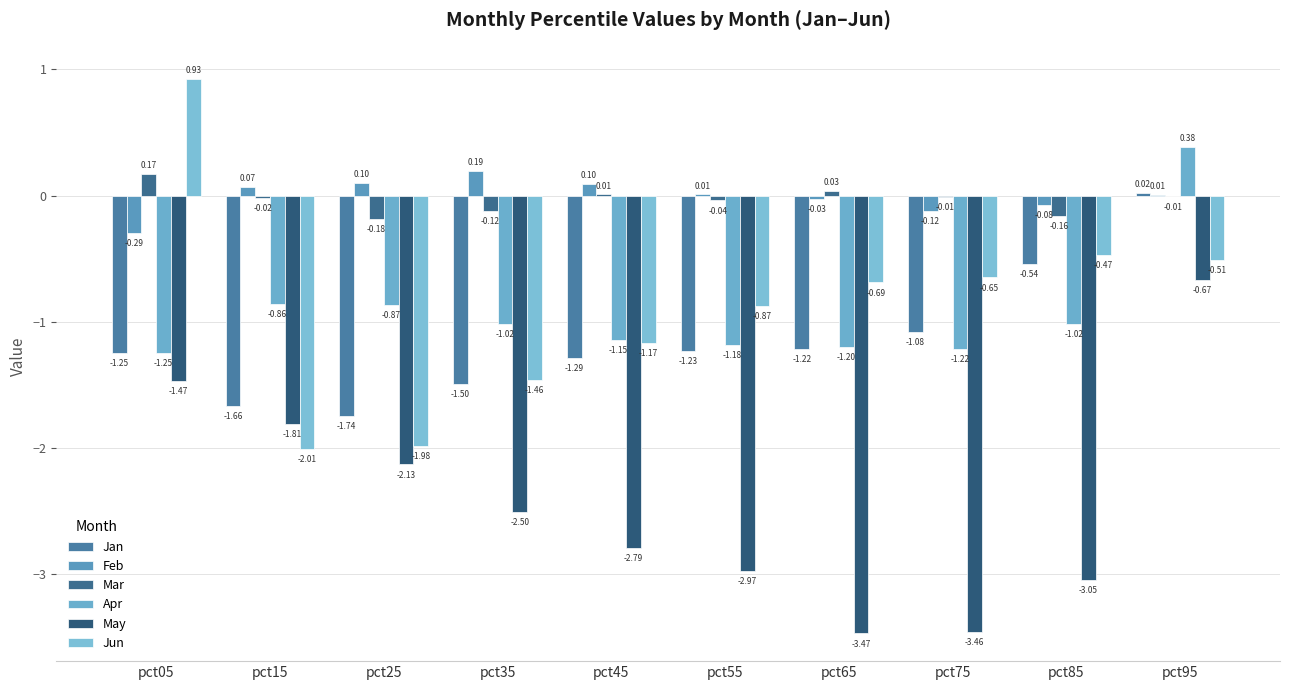

Count the number of categories in the chart.

10